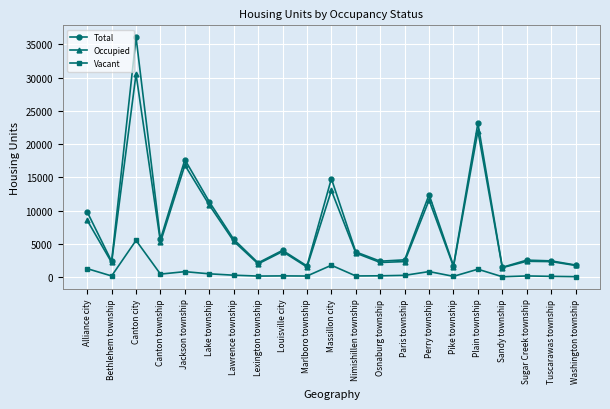

How many categories are shown in the chart?

21